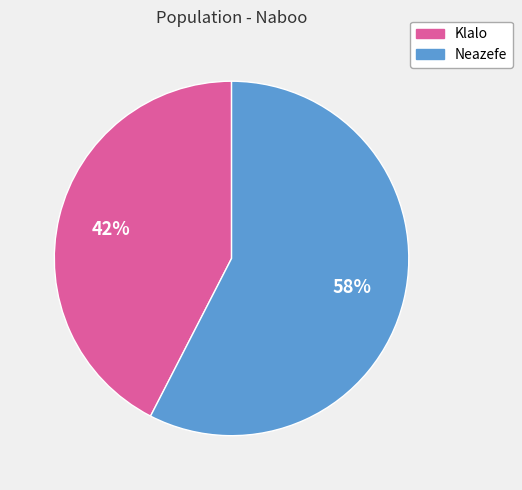

What is the ratio of the value at Neazefe to the value at Klalo?

1.4